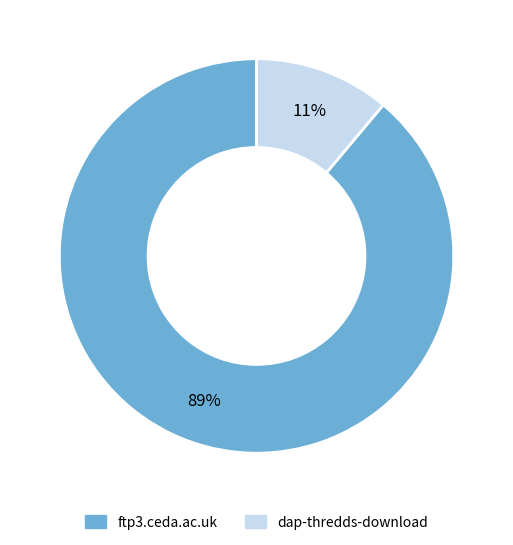

Combined, do dap-thredds-download and ftp3.ceda.ac.uk account for over 50%?

Yes